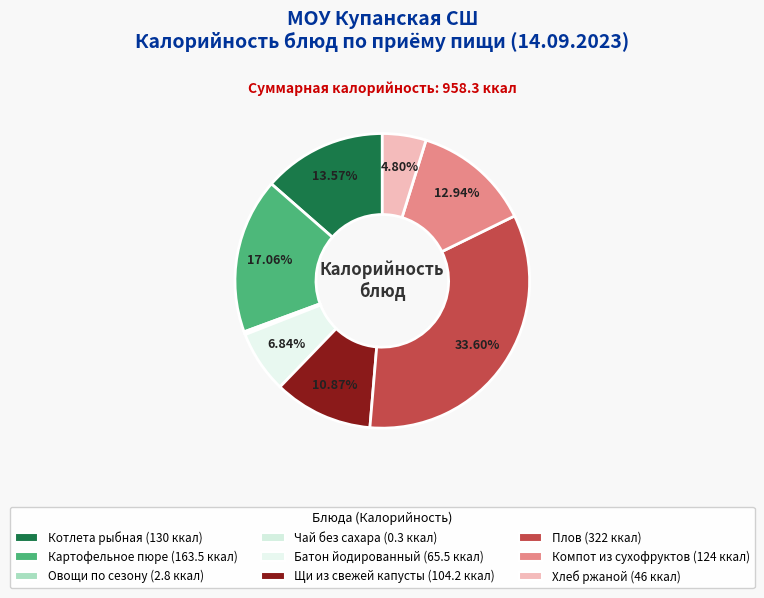

How much of the chart is everything except Щи из свежей капусты?

89.1%